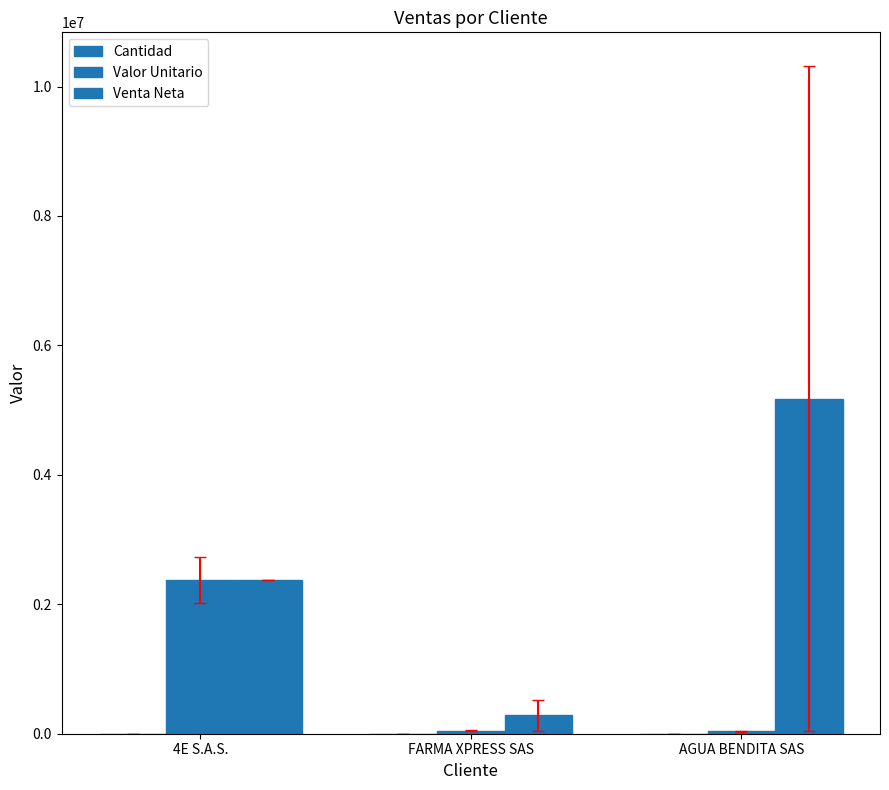

What is the difference between the maximum and minimum values in the Cantidad series?

144